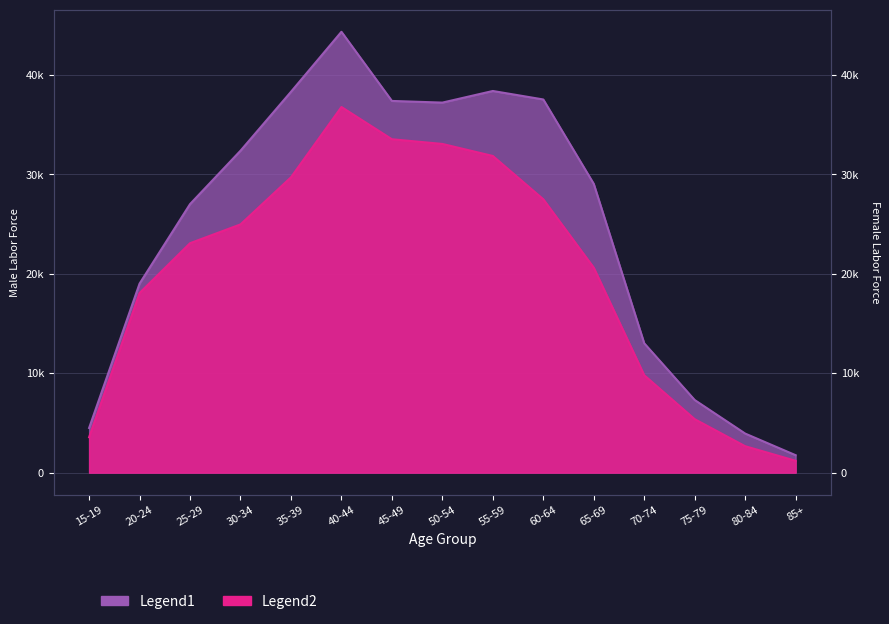

What is the spread (max minus min) of values at 25-29?

3932